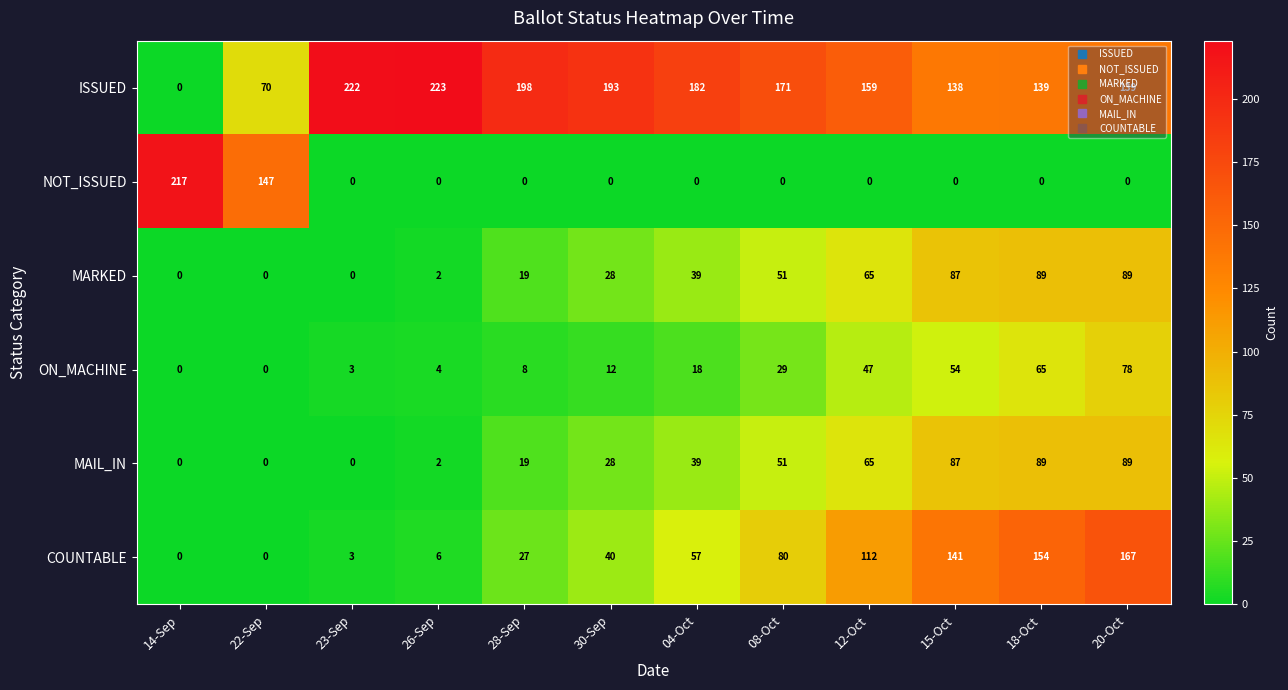

How many distinct data groups are displayed?

6